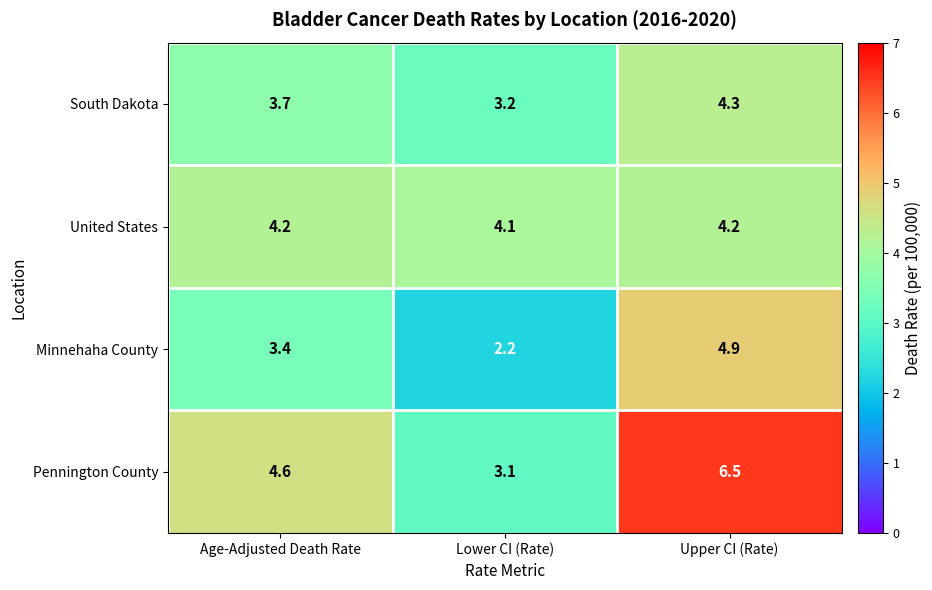

Reading right to left, list all the values displayed in this chart.

South Dakota: 4.3	3.2	3.7
United States: 4.2	4.1	4.2
Minnehaha County: 4.9	2.2	3.4
Pennington County: 6.5	3.1	4.6